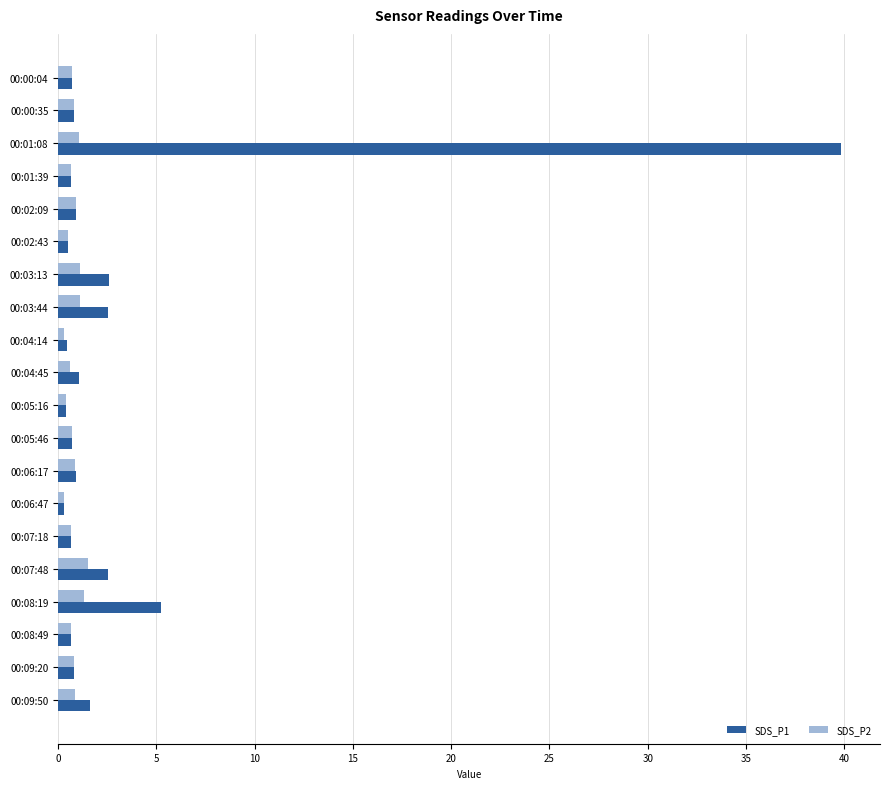

At which label is SDS_P1 closest to 20?

00:08:19